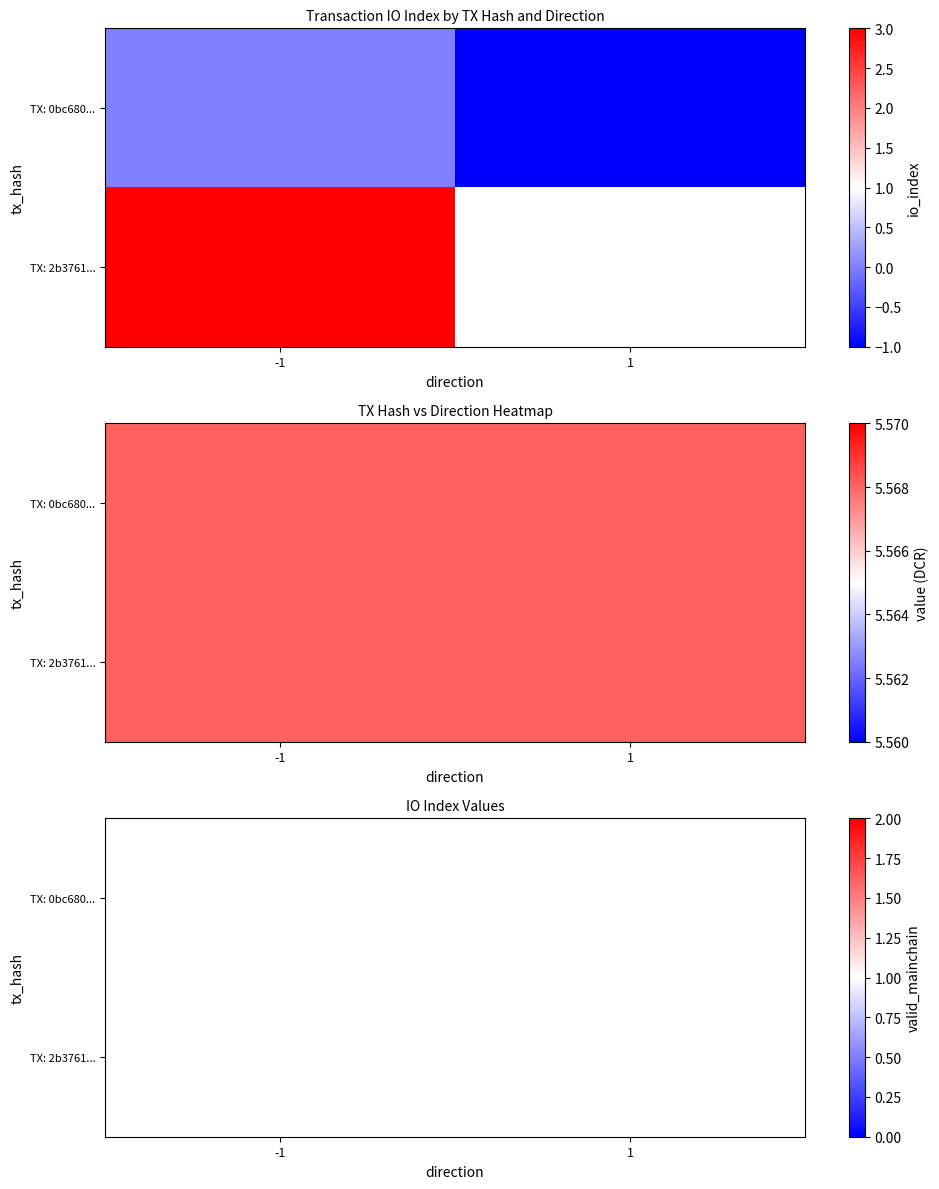

Count the number of categories in the chart.

2